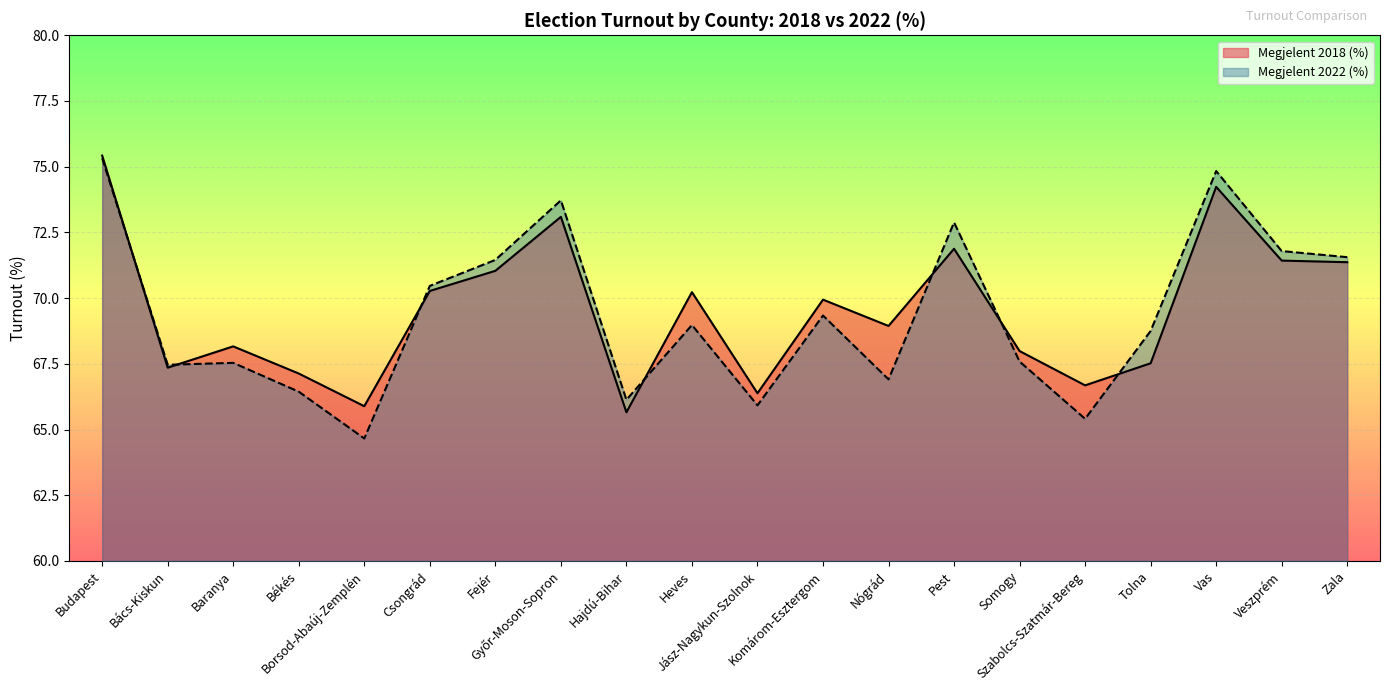

What is the label of the 17th point from the right?

Békés